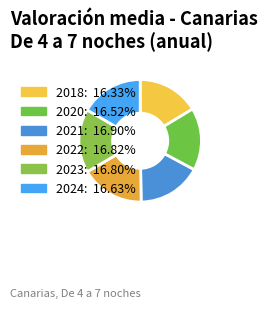

Is there any slice that represents more than half of the pie?

No